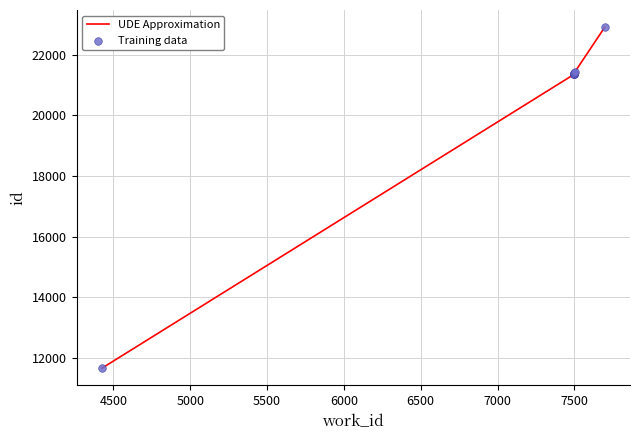

Which series has the widest spread of Y values?

UDE Approximation